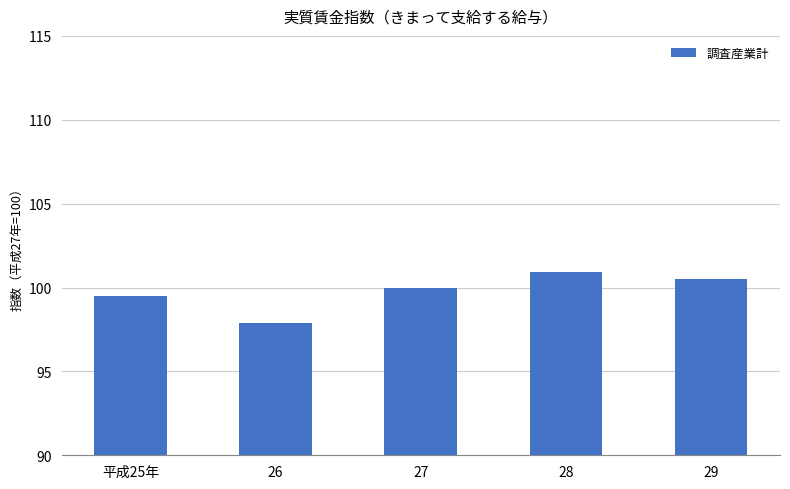

What is the ratio of the value at 27 to the value at 平成25年?

1.0